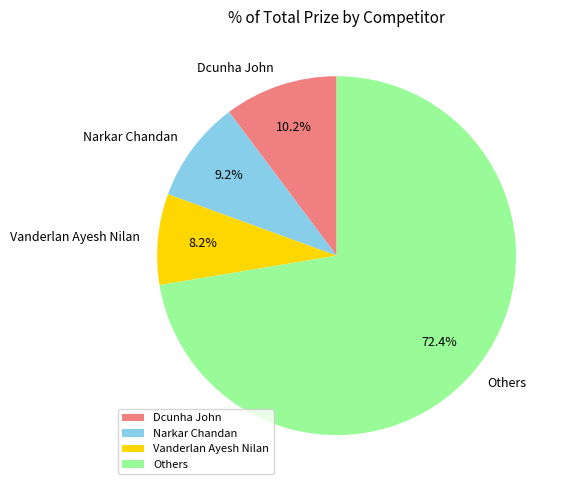

To the nearest percent, what portion does Vanderlan Ayesh Nilan represent?

8%